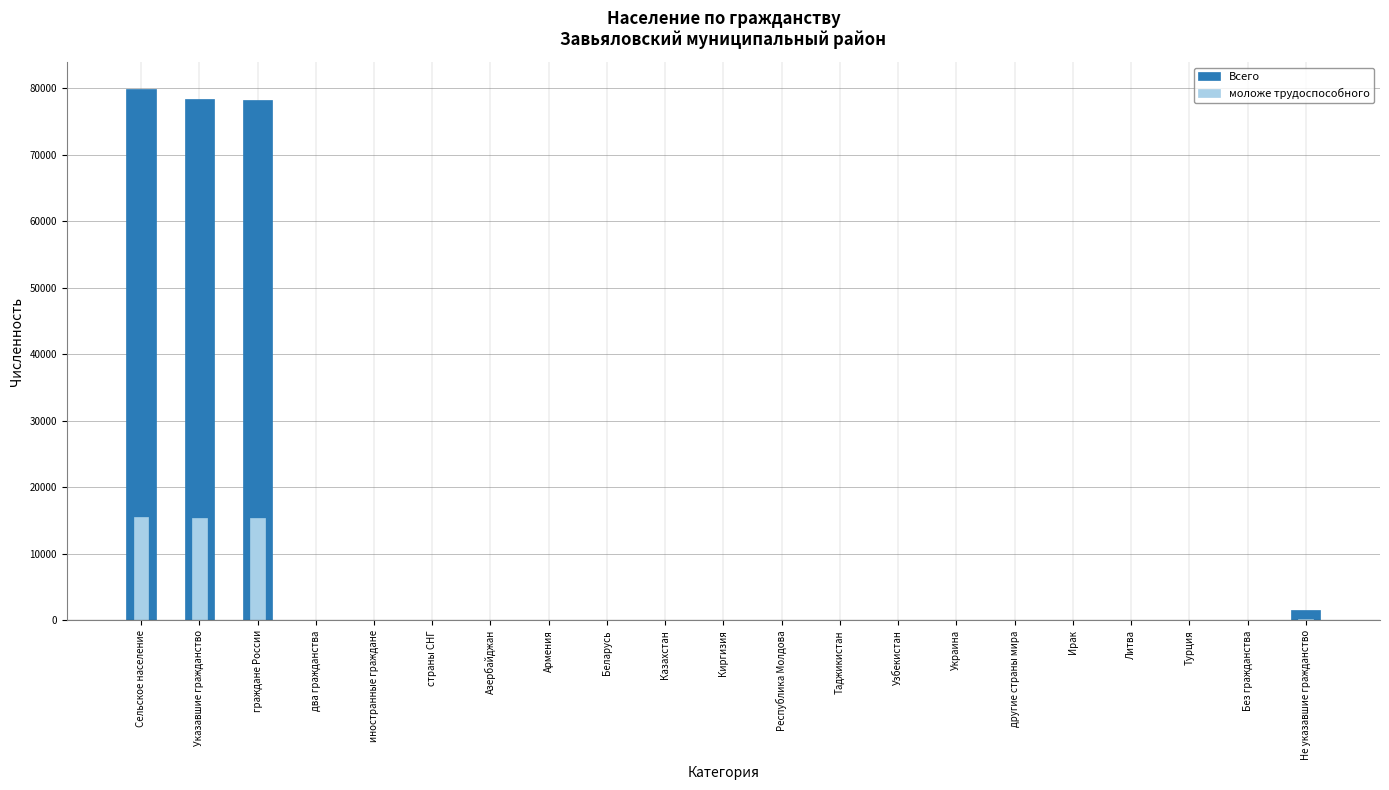

Between Беларусь and Ирак, which series saw the biggest shift?

Всего